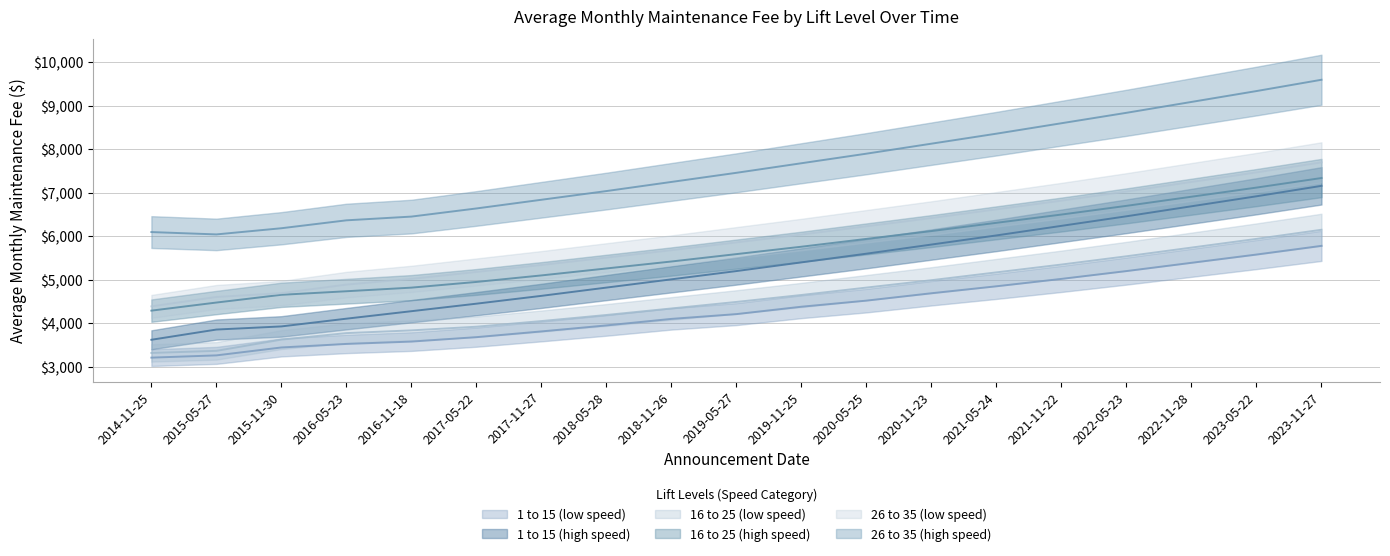

True or false: 16 to 25 (low speed) has more than 0 points higher than both neighbors.

False